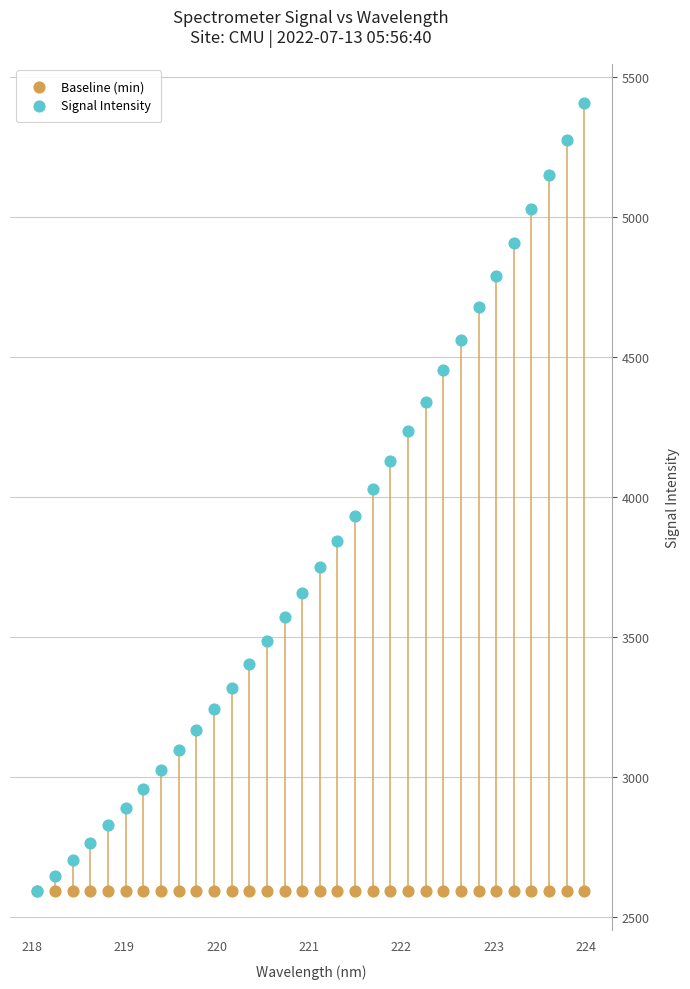

Which series contains the highest Y value?

Signal Intensity